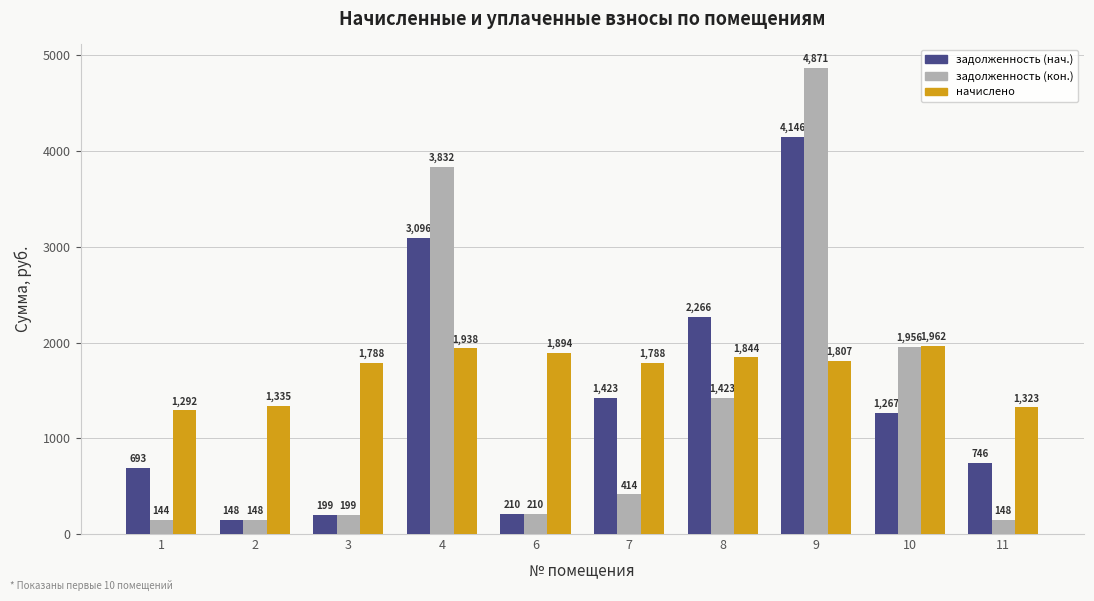

List the series in order of their overall mean, lowest first.

задолженность (кон.), задолженность (нач.), начислено